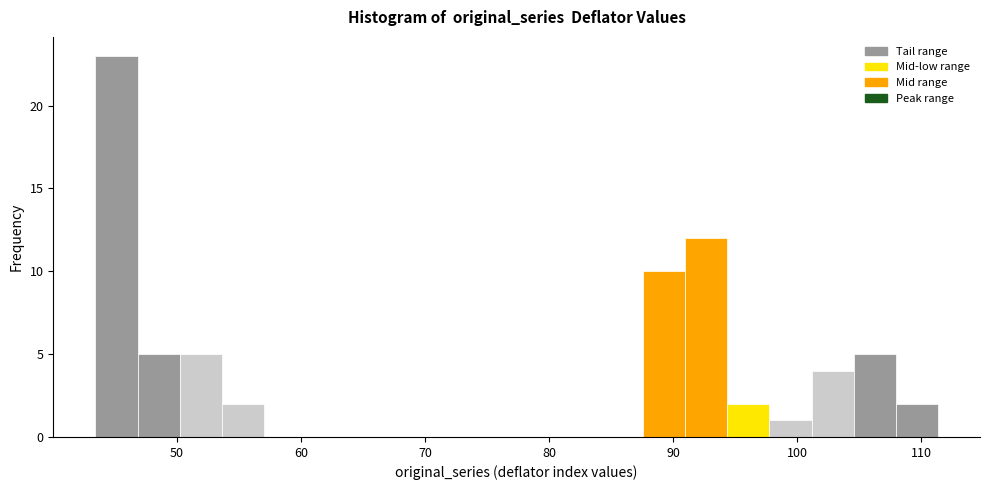

Around what value on the x-axis is the tallest bar? Give the approximate position of its centre, as read against the axis.

45